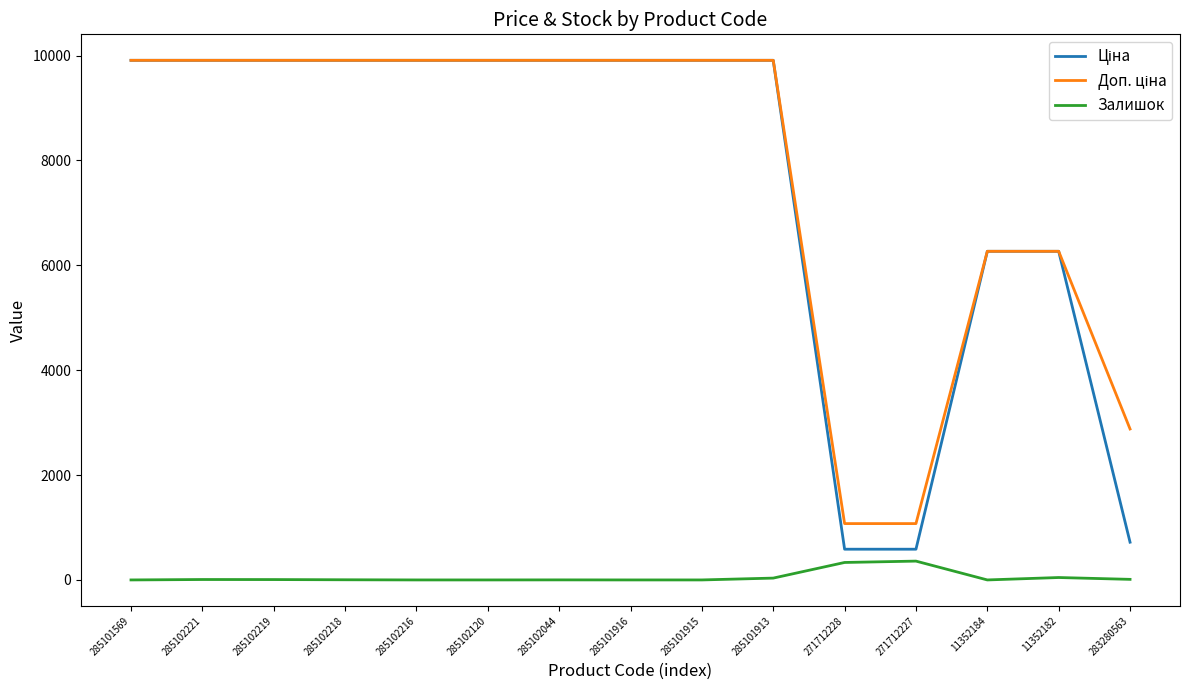

What is the spread (max minus min) of values at 285102216?

9908.5